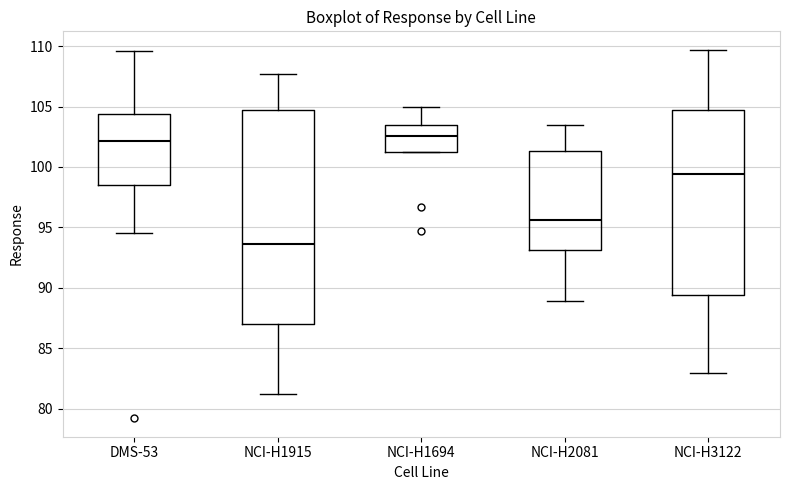

Which box is the tallest, from its lower edge to its upper edge?

NCI-H1915